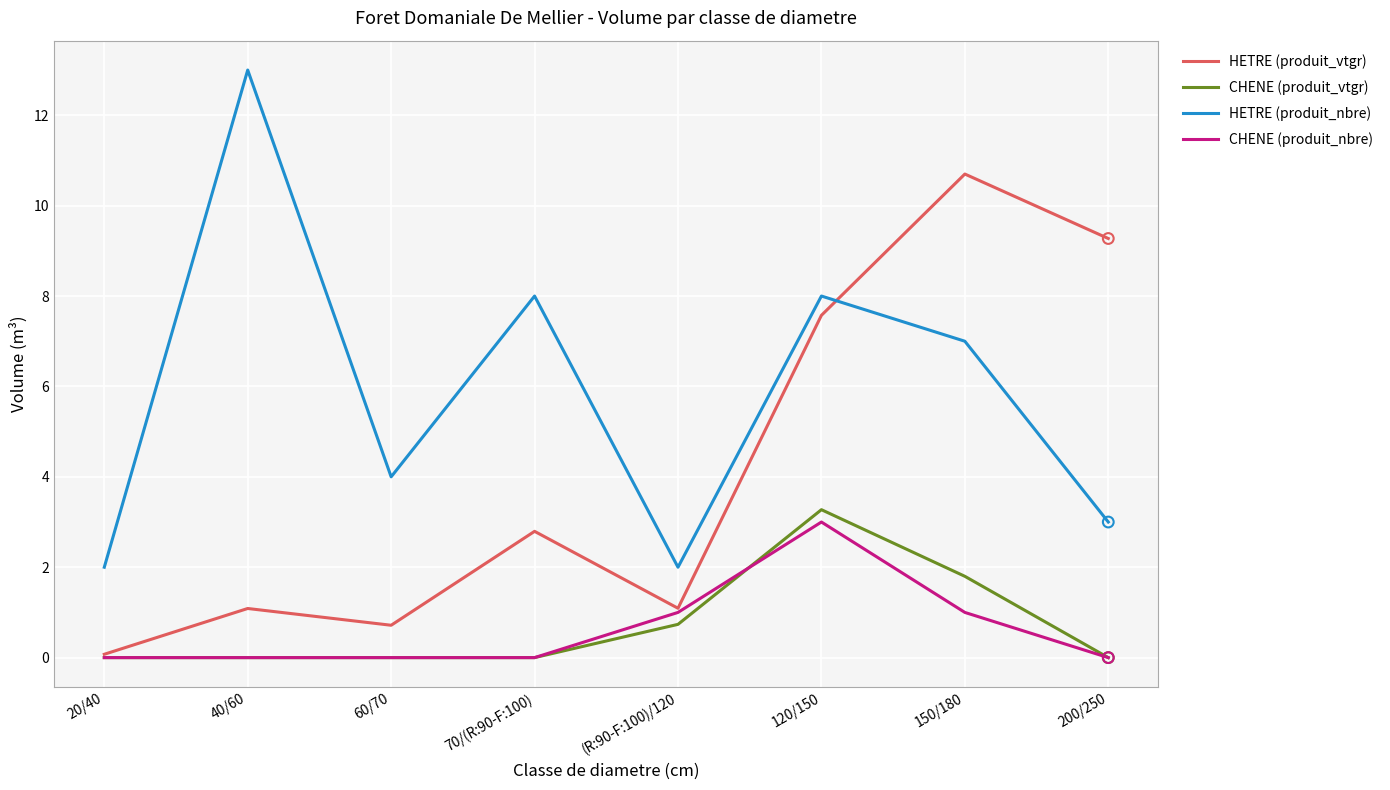

Which series has the largest total across all categories?

HETRE (produit_nbre)